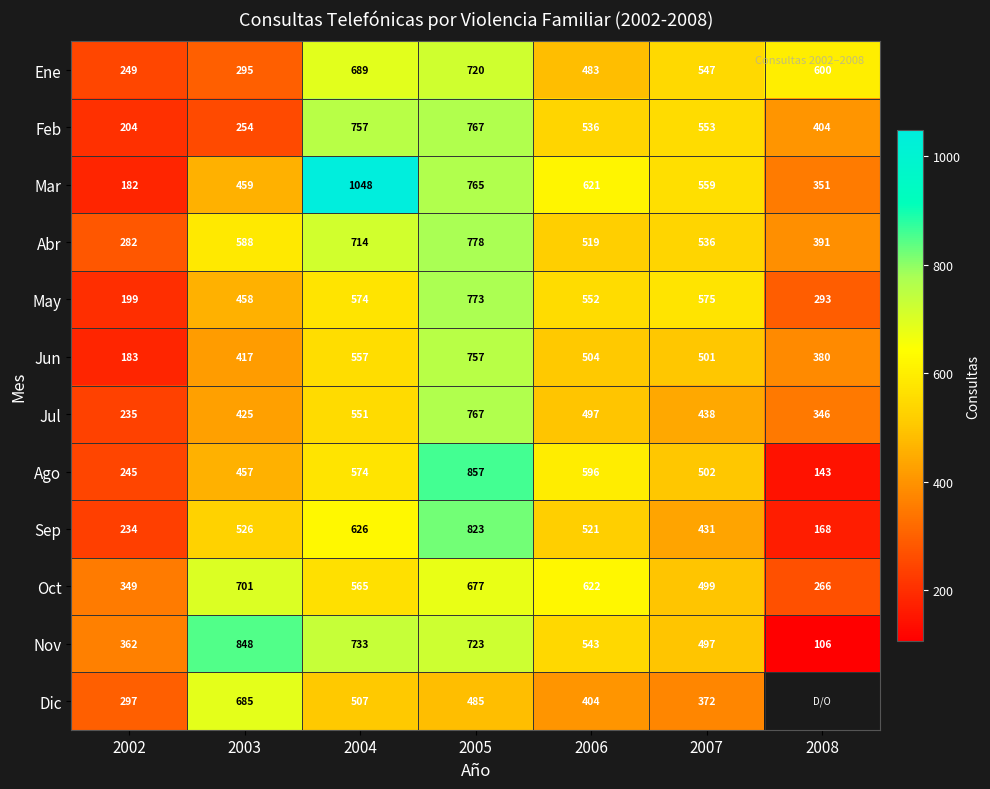

The Jul series shows 767 at 2005. True or false?

True